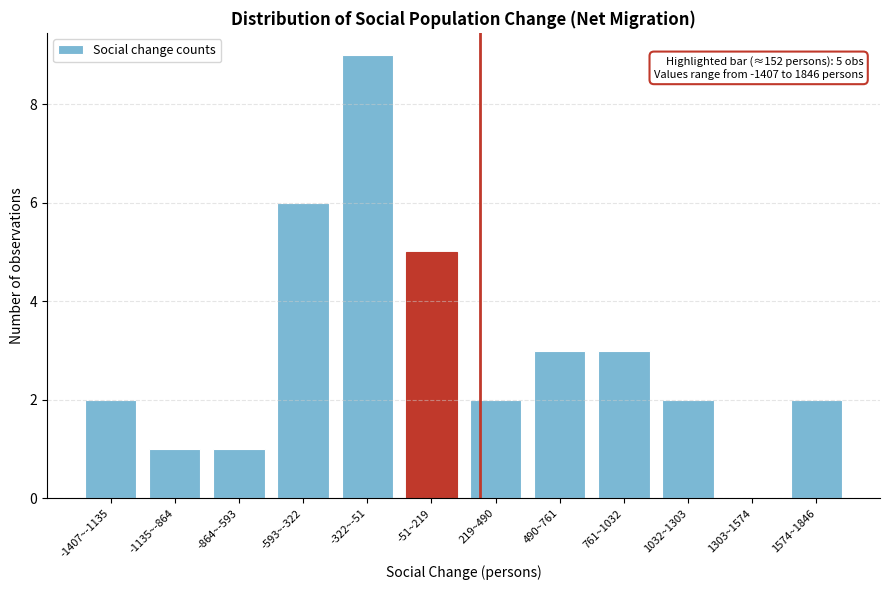

Reading left to right, list all the values displayed in this chart.

-1407~-1135=2	-1135~-864=1	-864~-593=1	-593~-322=6	-322~-51=9	-51~219=5	219~490=2	490~761=3	761~1032=3	1032~1303=2	1303~1574=0	1574~1846=2